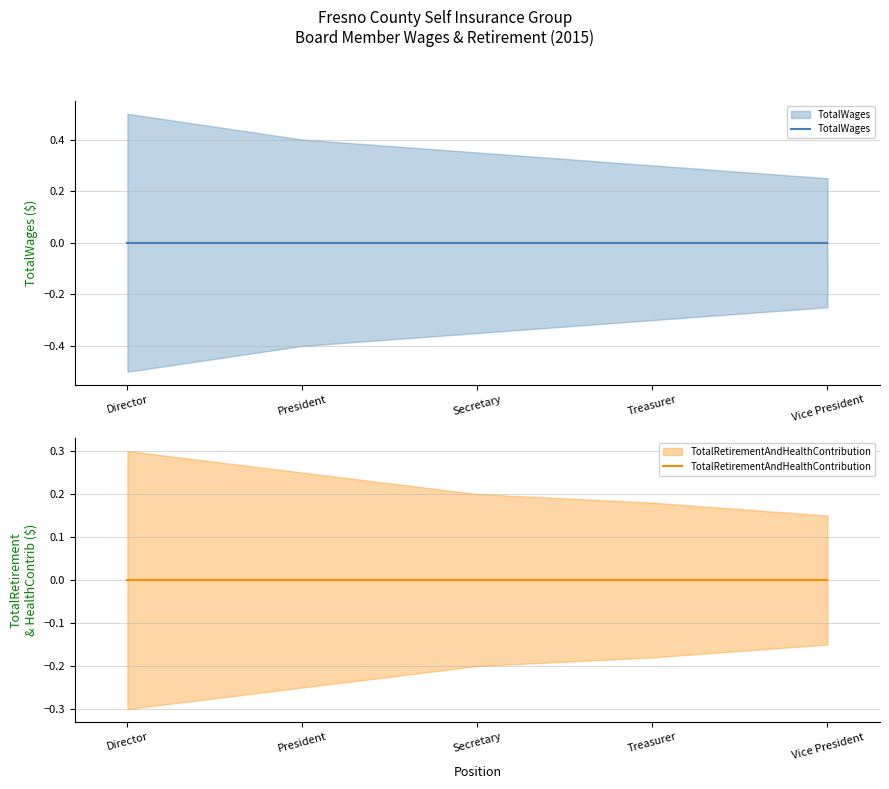

Which has a higher value, President or Secretary?

President